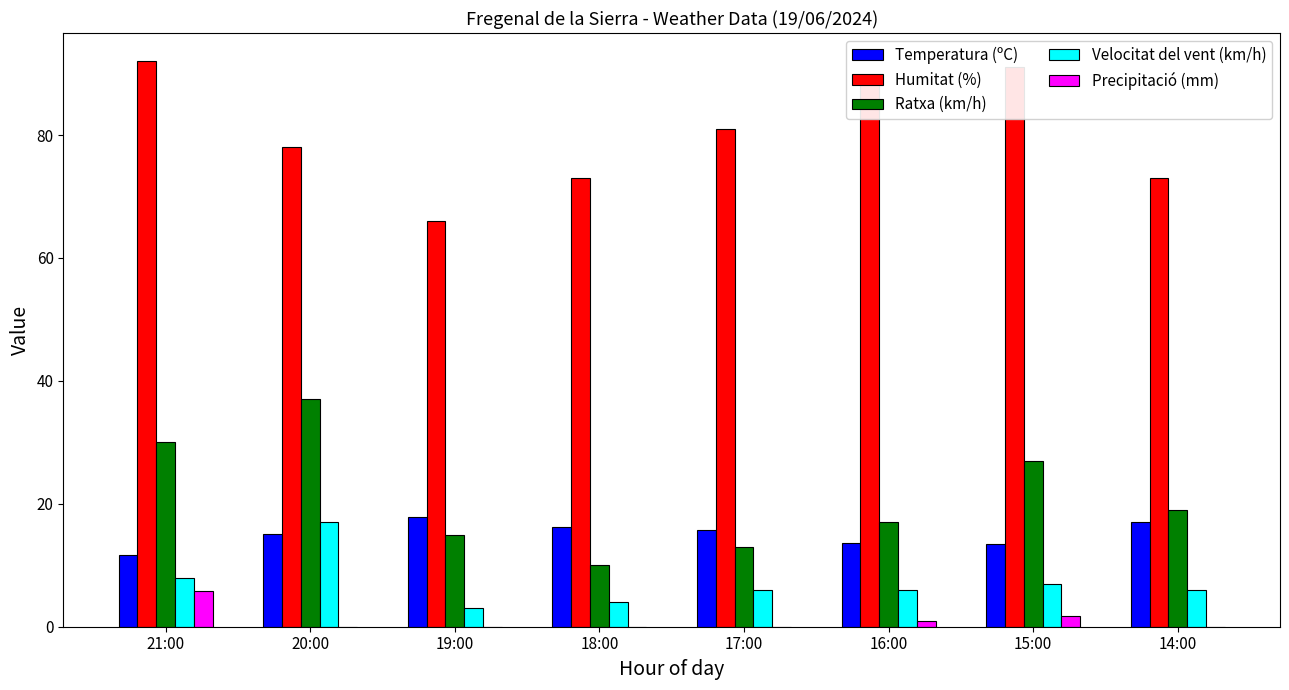

The value of Ratxa (km/h) at 17:00 is 13.0. True or false?

True